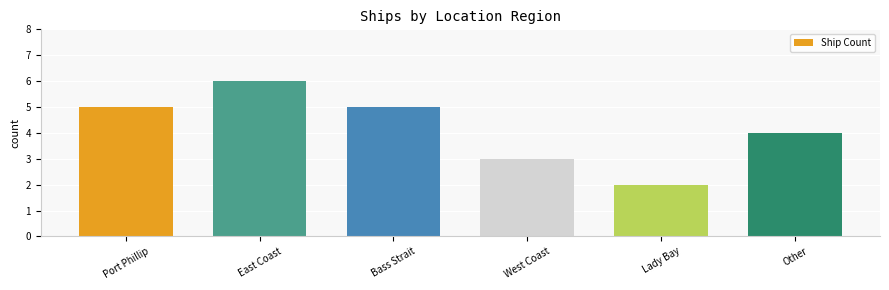

How many data points are less than 5?

3